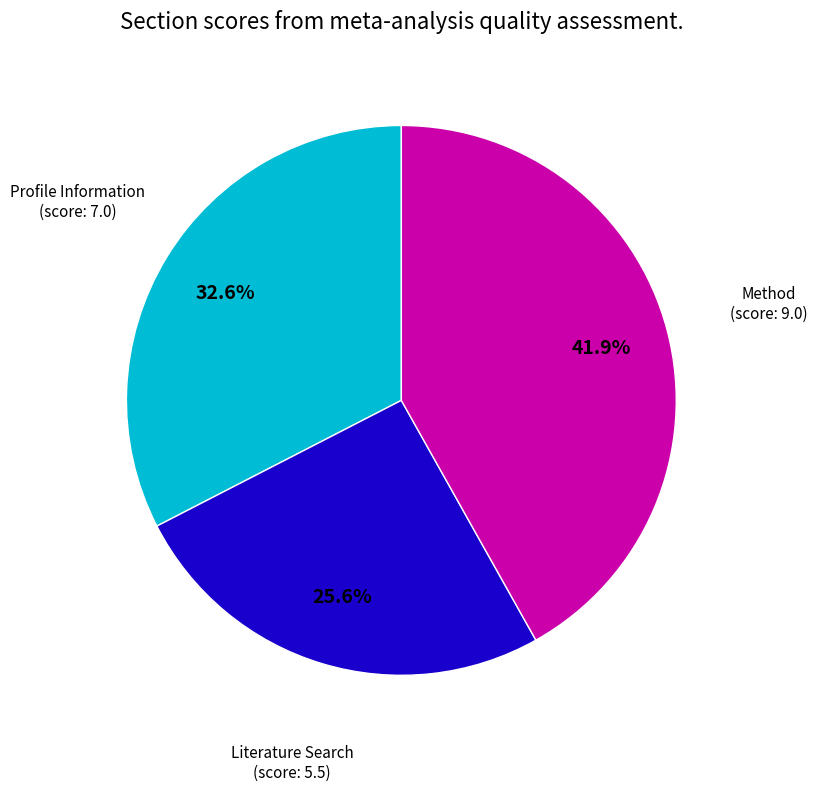

Is there any slice that represents more than half of the pie?

No